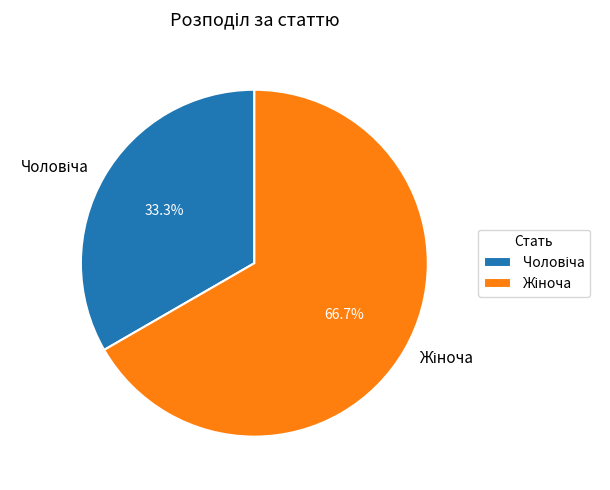

Is there a majority slice in this chart?

Yes